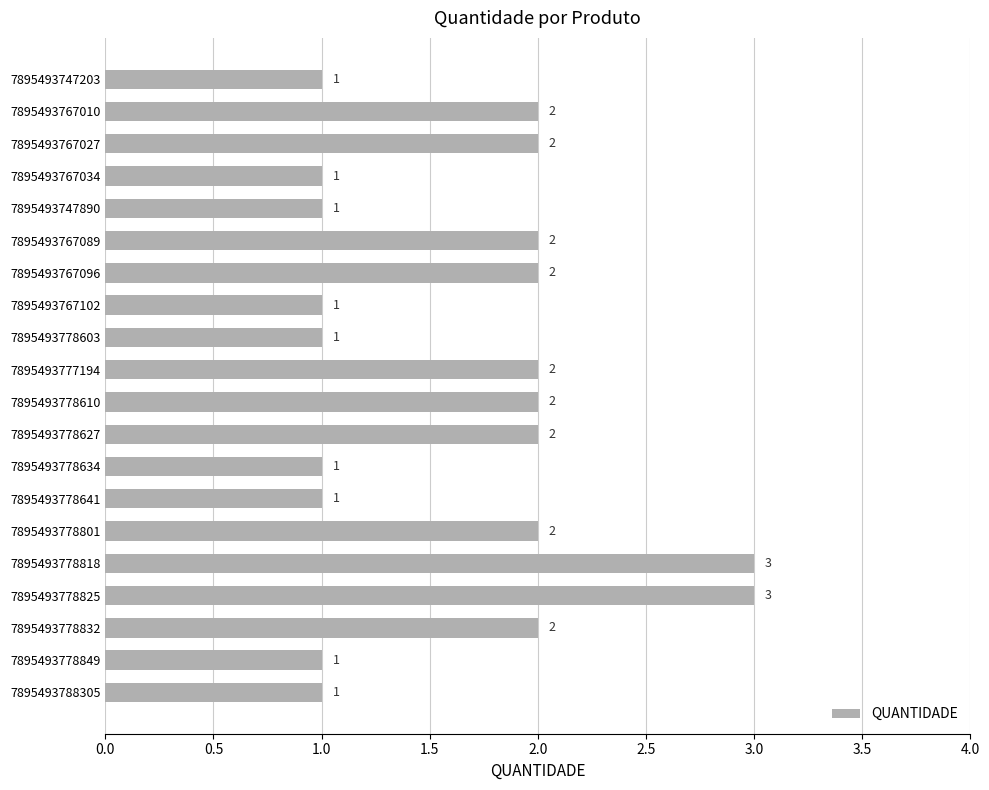

The value at 7895493778627 is 1. True or false?

False